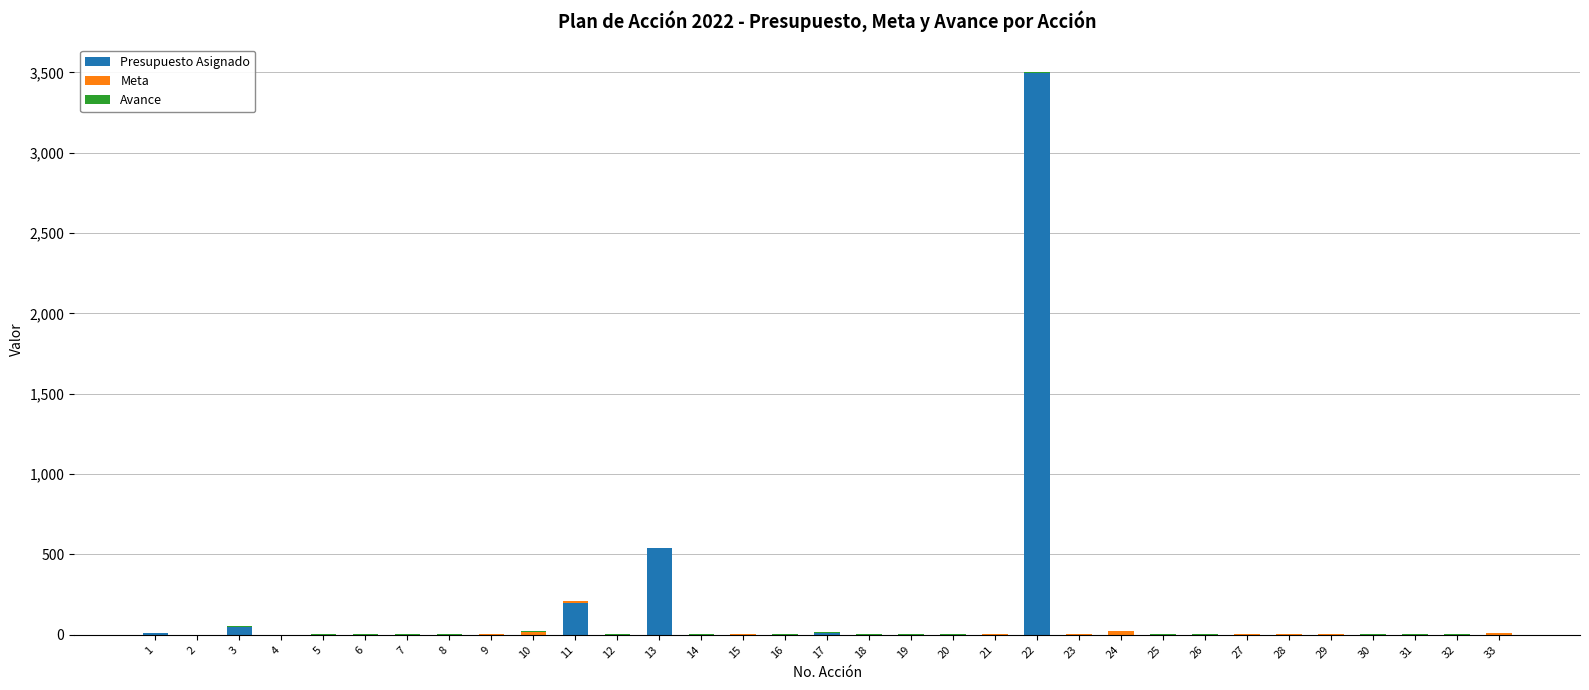

At which label is Presupuesto Asignado closest to 1748?

13